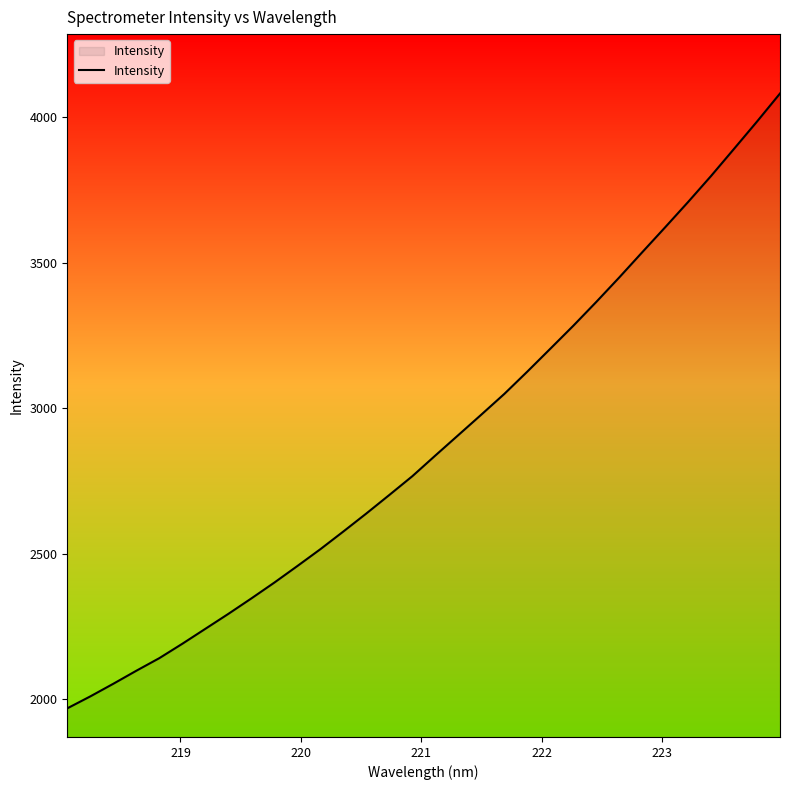

What is the minimum value shown in the chart?

1968.1